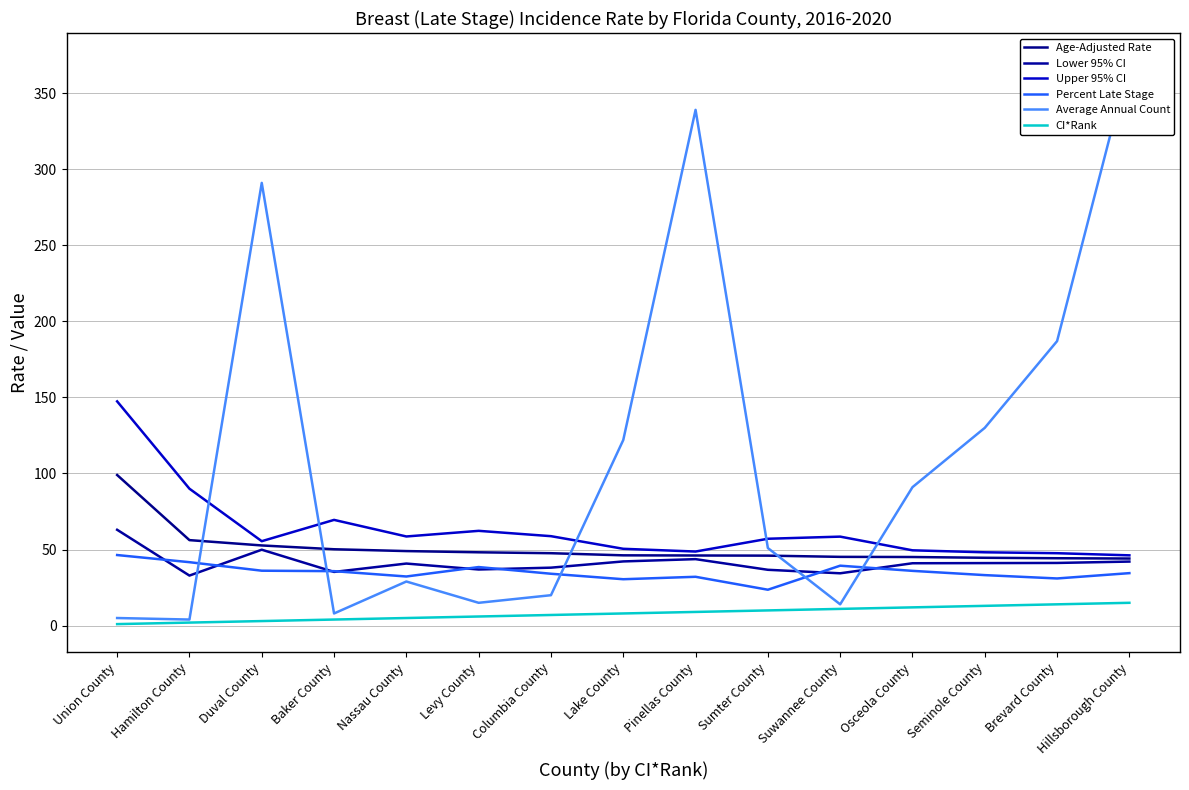

Between Nassau County and Seminole County, which series saw the biggest shift?

Average Annual Count